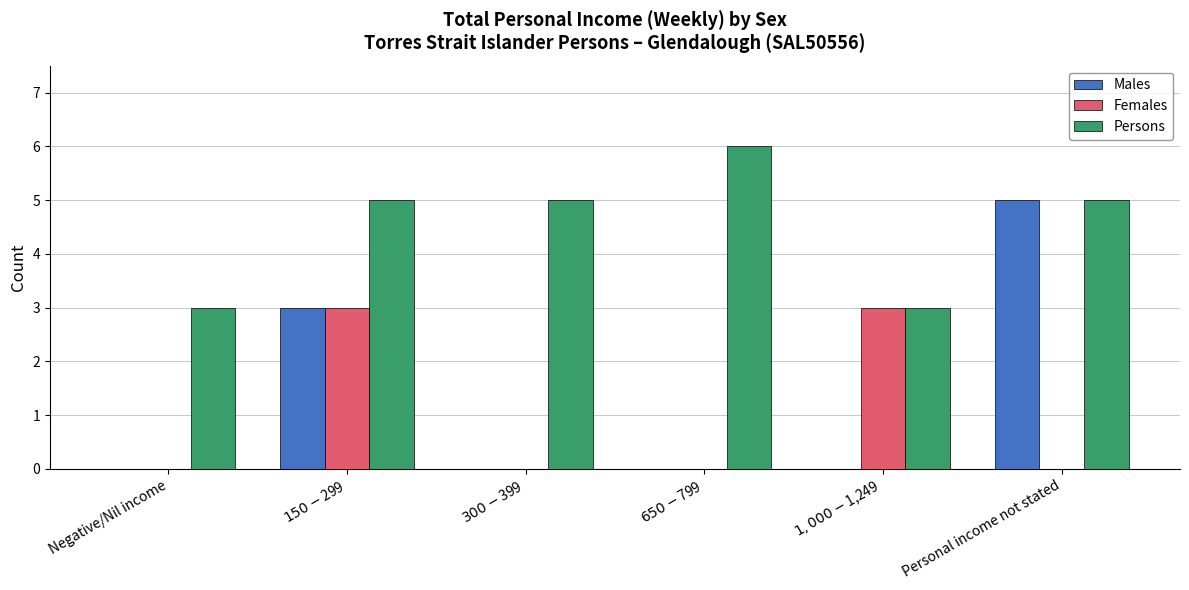

Count the number of data series in this chart.

3